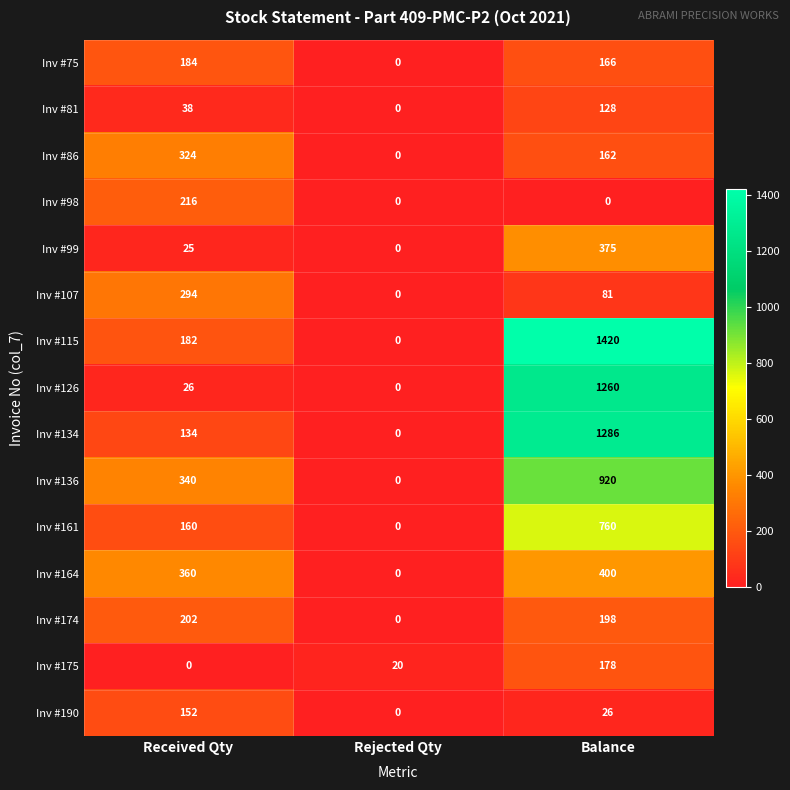

What is the average value of the Inv #175 series?

66